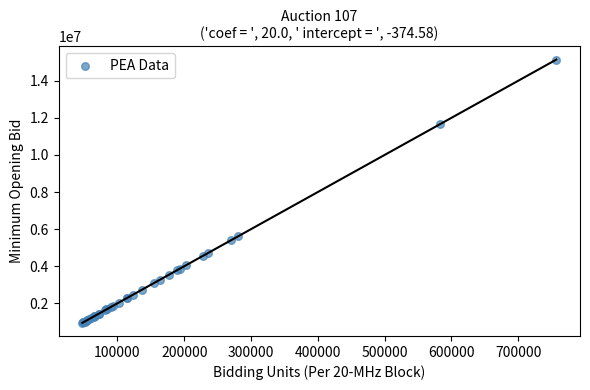

What Y value in the scatter plot is closest to 8046000?

5620000